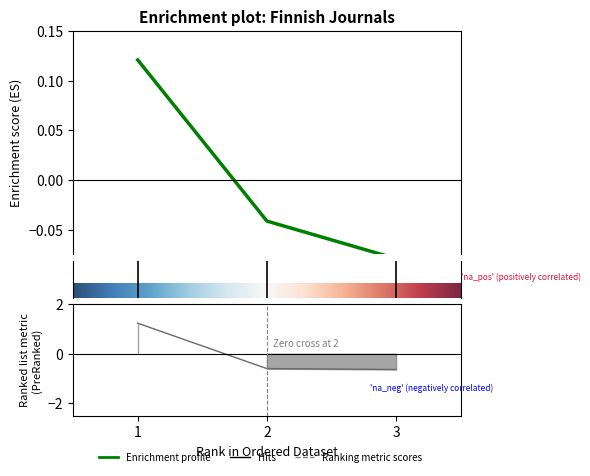

How many lines are shown in the chart?

2